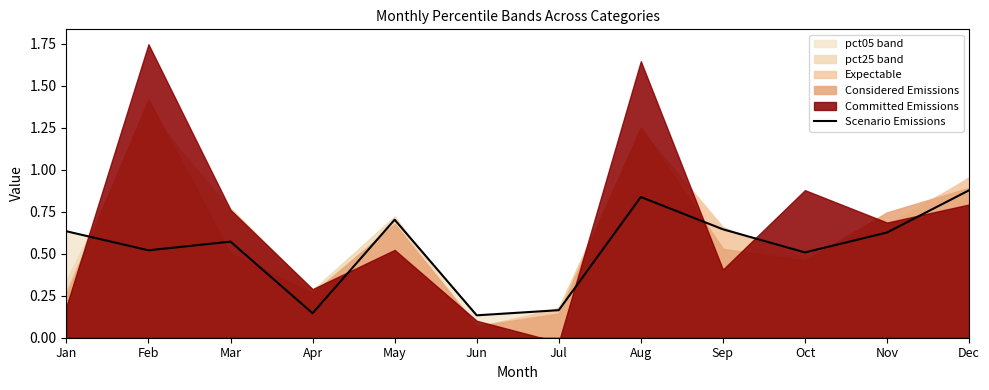

At which category does the data reach its first local valley?

Feb